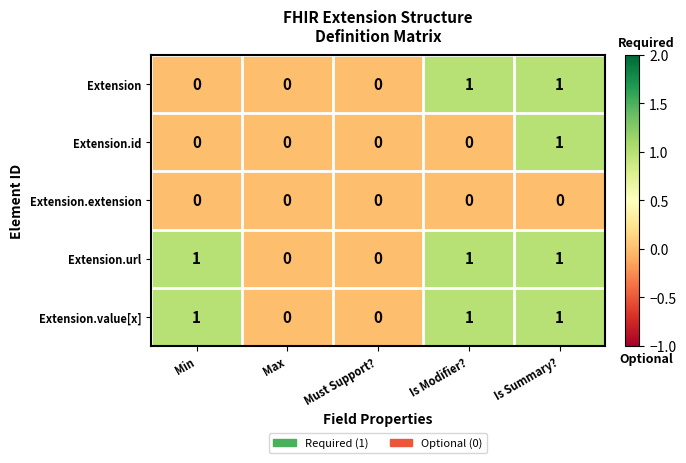

The value of Extension.url at Max is 0. True or false?

True